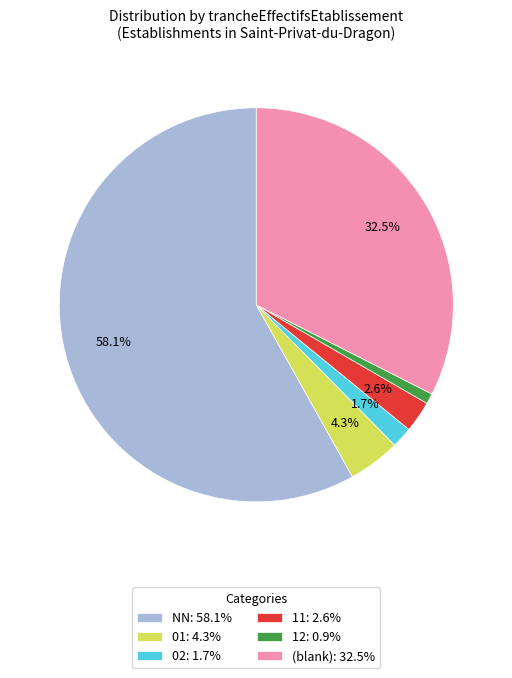

To the nearest percent, what is the average slice percentage?

17%